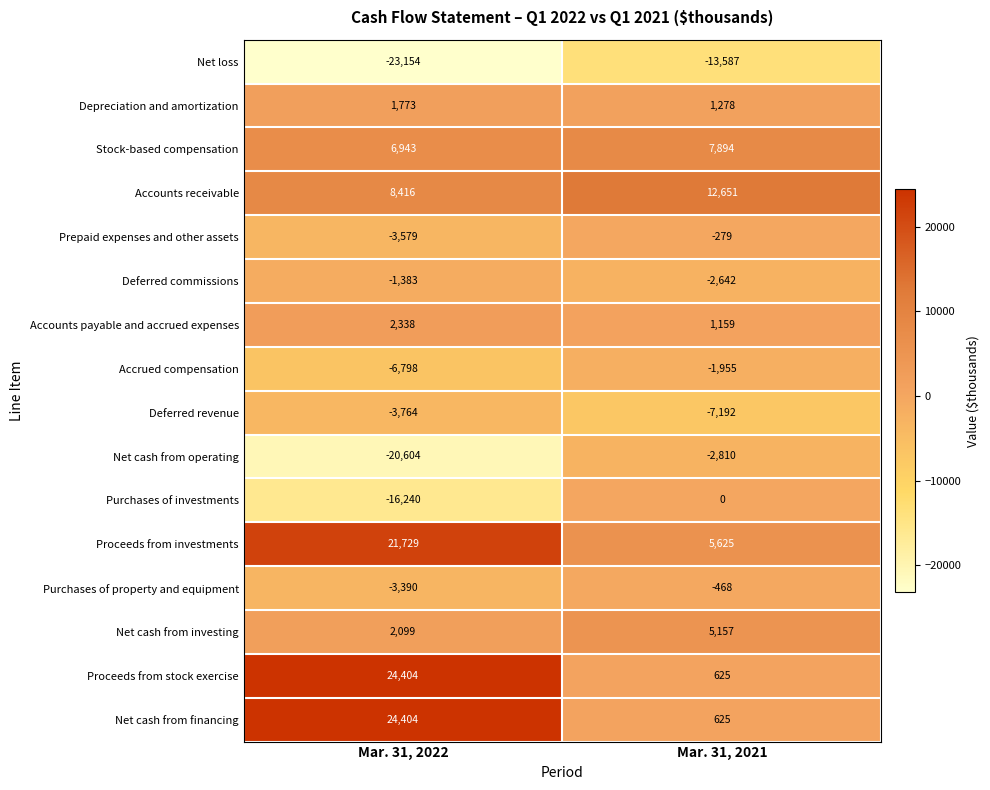

At which label does Net cash from financing reach its peak?

Mar. 31, 2022